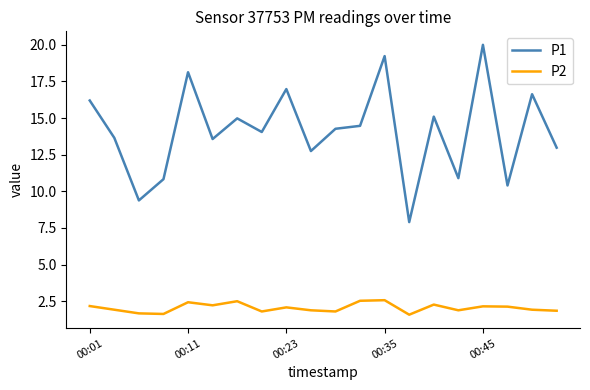

True or false: P2 and P1 intersect in this chart.

False